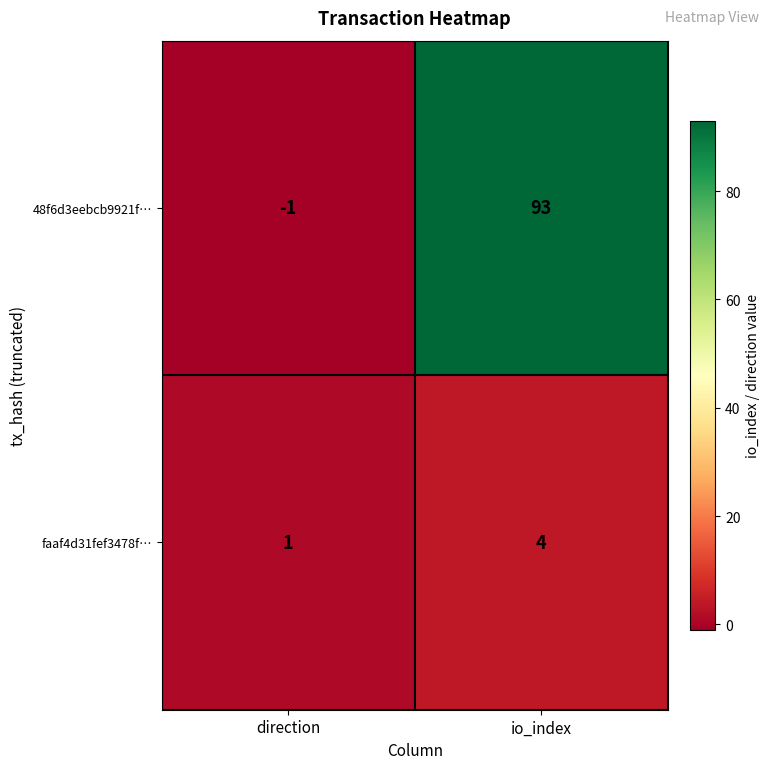

What is the difference between the faaf4d31fef3478f… values at direction and io_index?

3